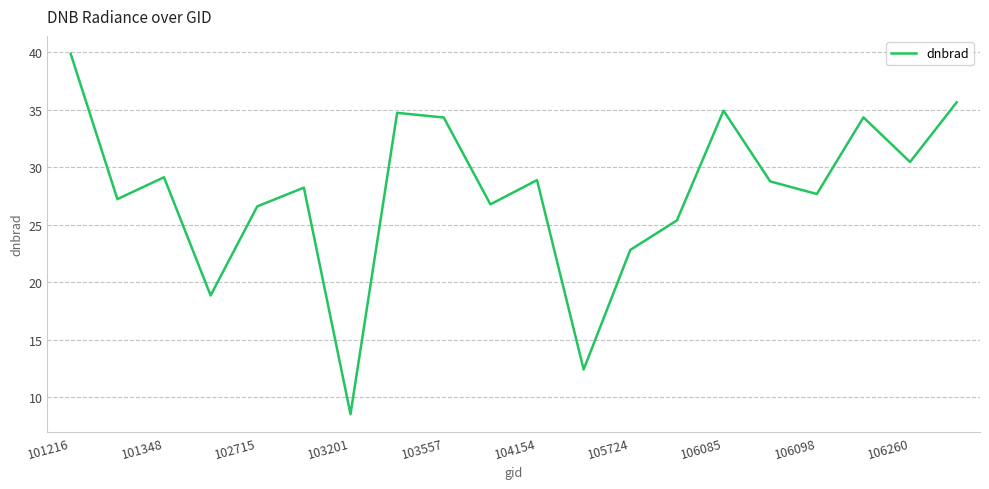

What is the difference between the maximum and minimum values?

31.3